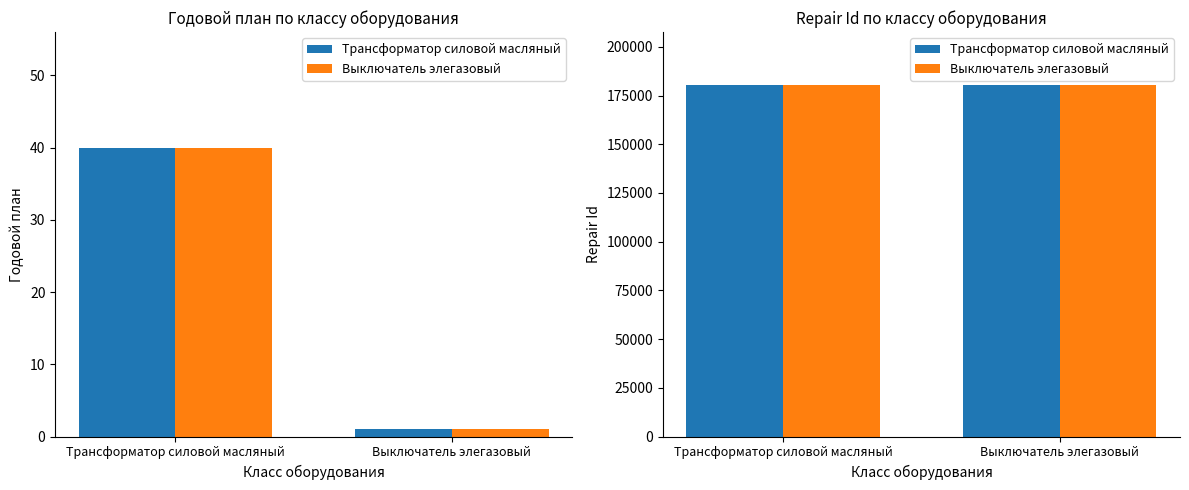

Which series has the largest total across all categories?

Выключатель элегазовый